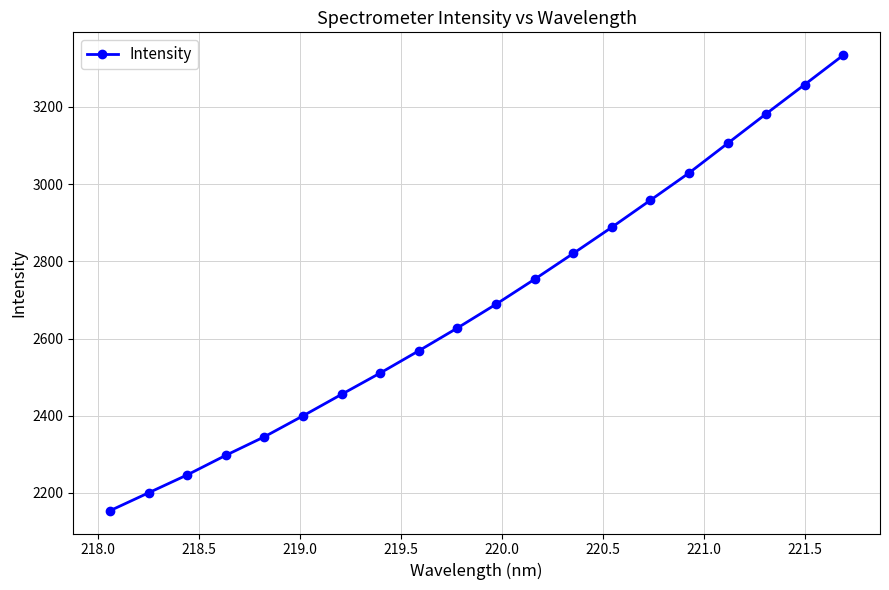

Reading left to right, transcribe all the data shown in this chart.

2154.0	2200.4	2246.8	2297.6	2345.7	2399.9	2455.6	2510.8	2568.5	2627.5	2689.1	2753.9	2820.6	2888.5	2958.6	3029.1	3105.7	3182.5	3258.2	3334.4